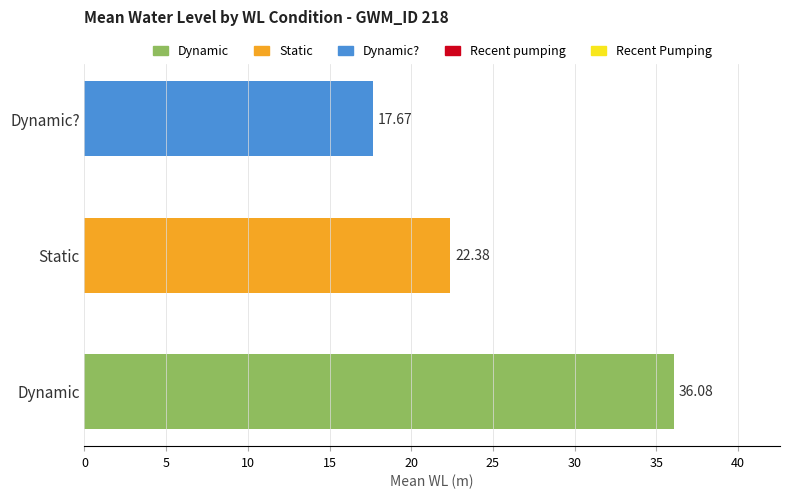

Rank the categories by value from lowest to highest.

Dynamic?, Static, Dynamic